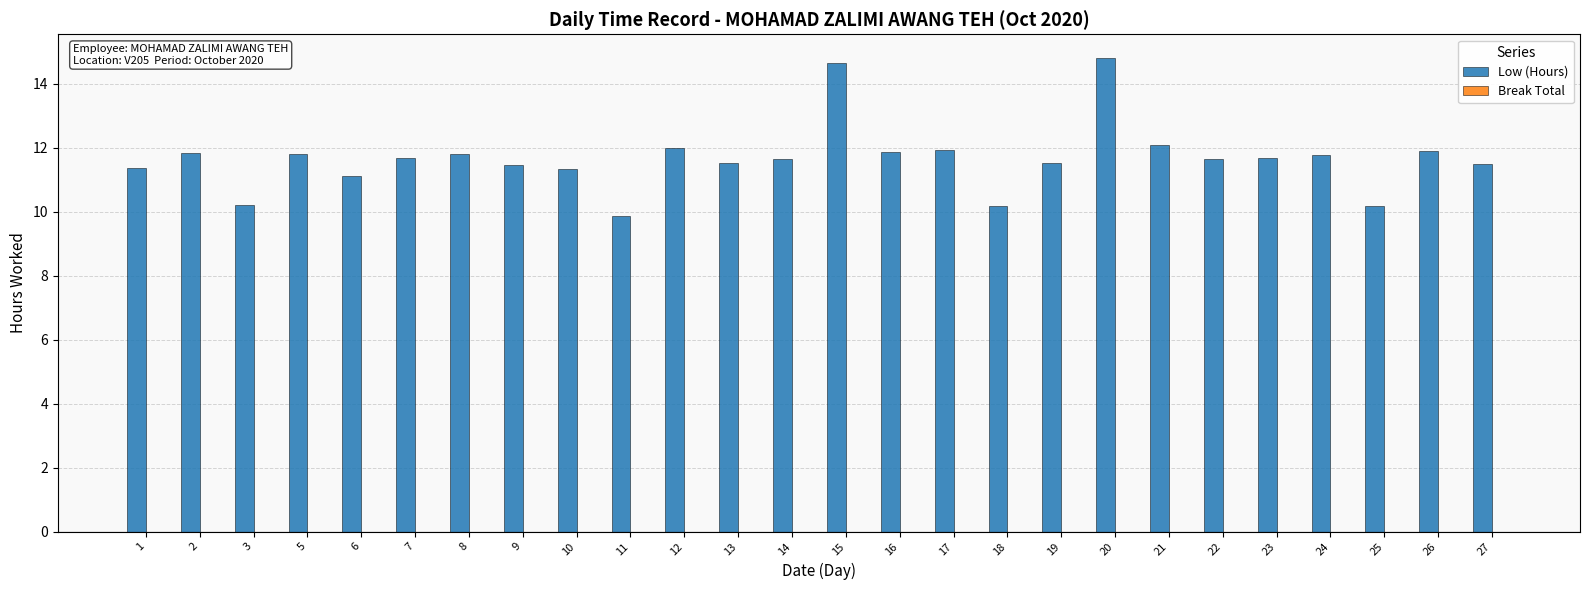

Between 1 and 27, which is larger?

27